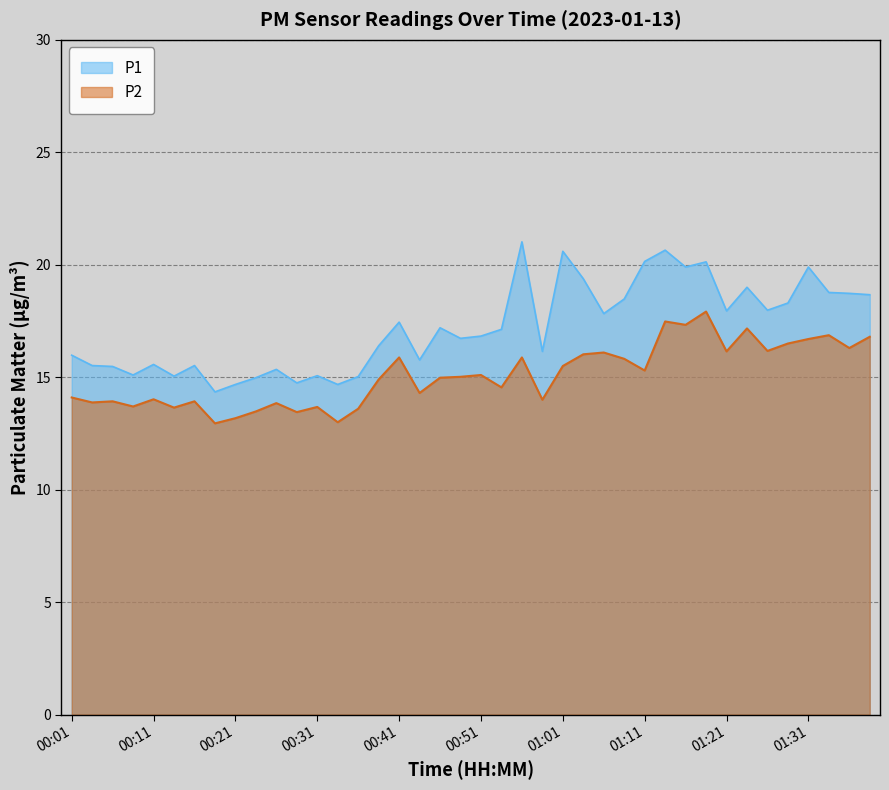

What is the label of the 36th point from the left?

01:29